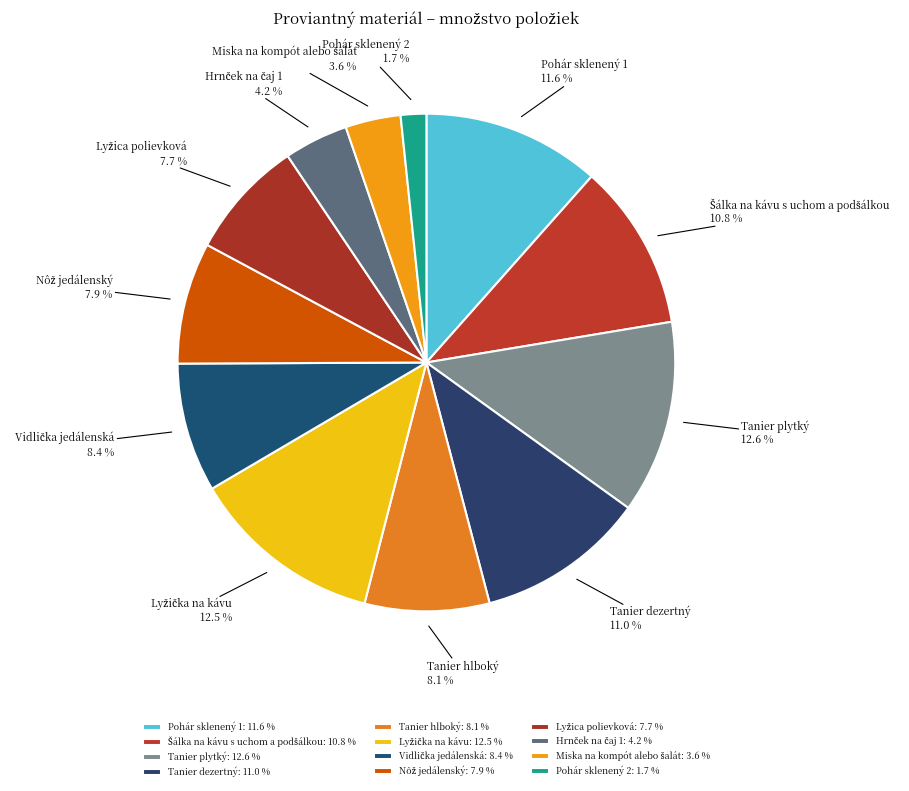

Count the number of slices in the pie.

12